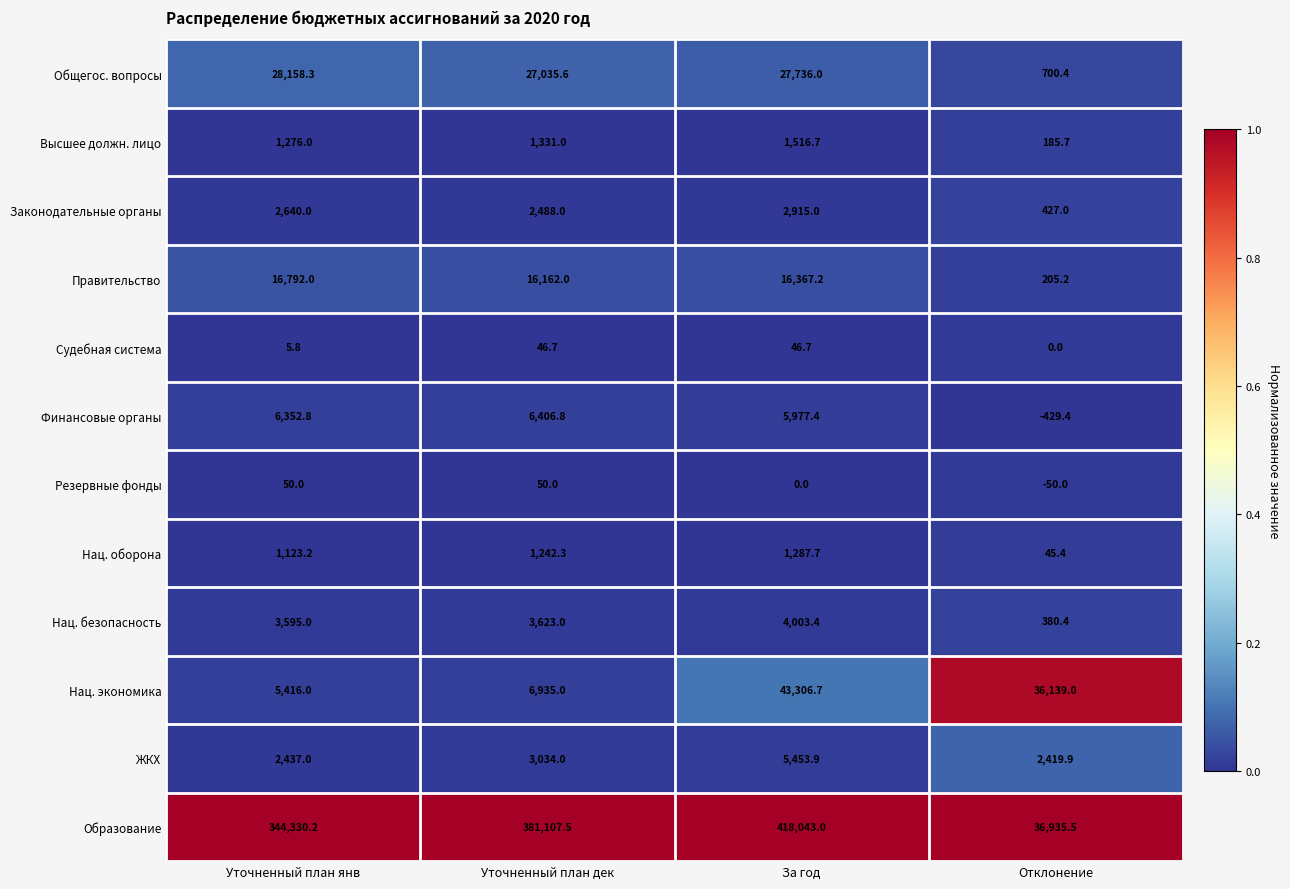

Between Уточненный план янв and Отклонение, which series saw the biggest shift?

Образование